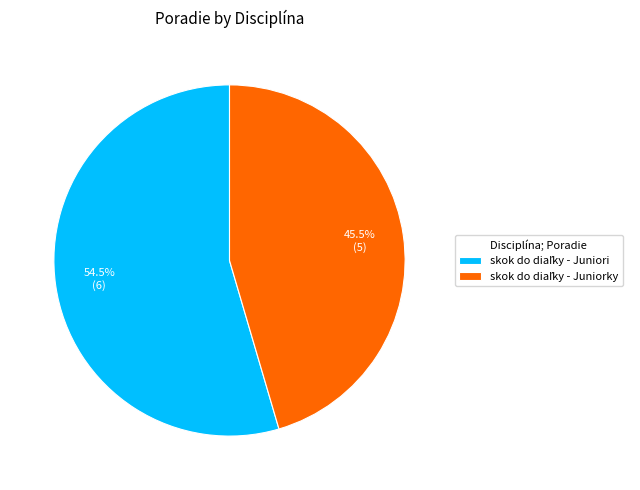

Is there any slice that represents more than half of the pie?

Yes